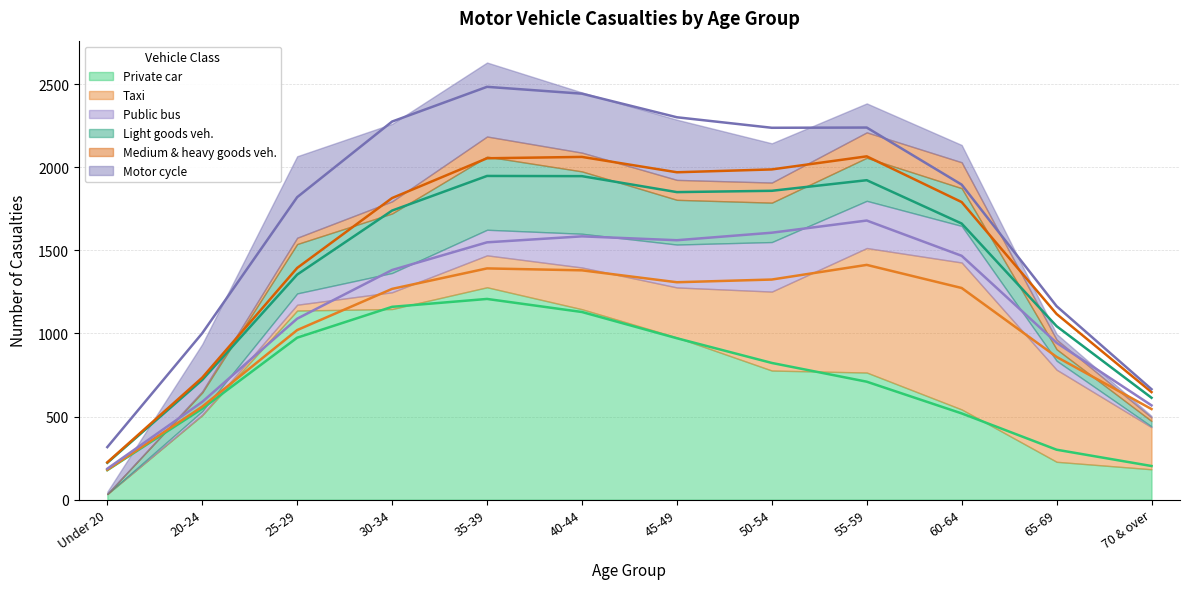

True or false: Taxi has more than 2 points higher than both neighbors.

False